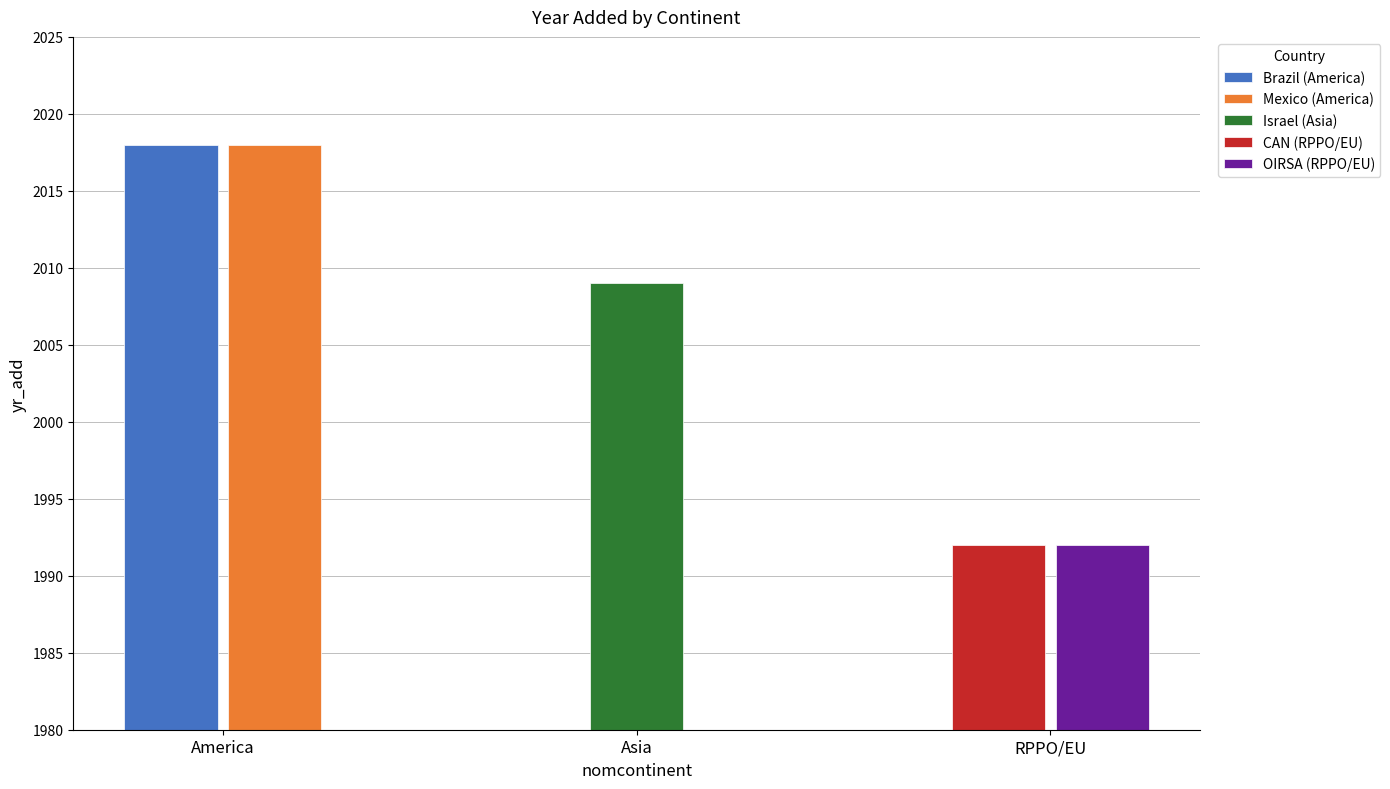

Does the chart contain stacked bars?

No